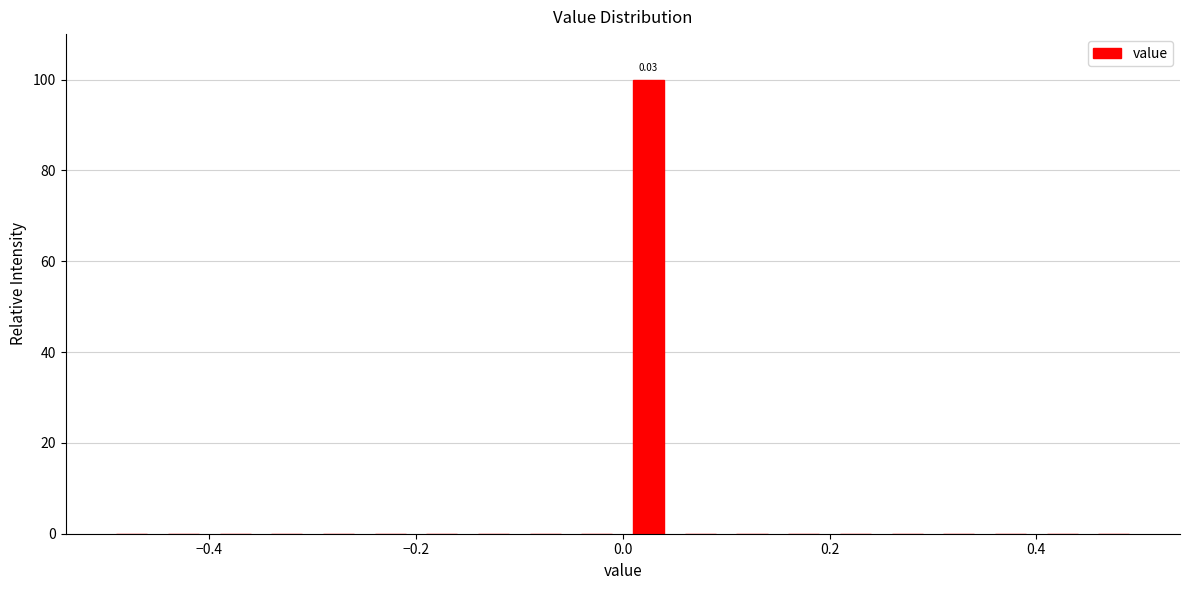

Around what value on the x-axis is the tallest bar? Give the approximate position of its centre, as read against the axis.

0.02